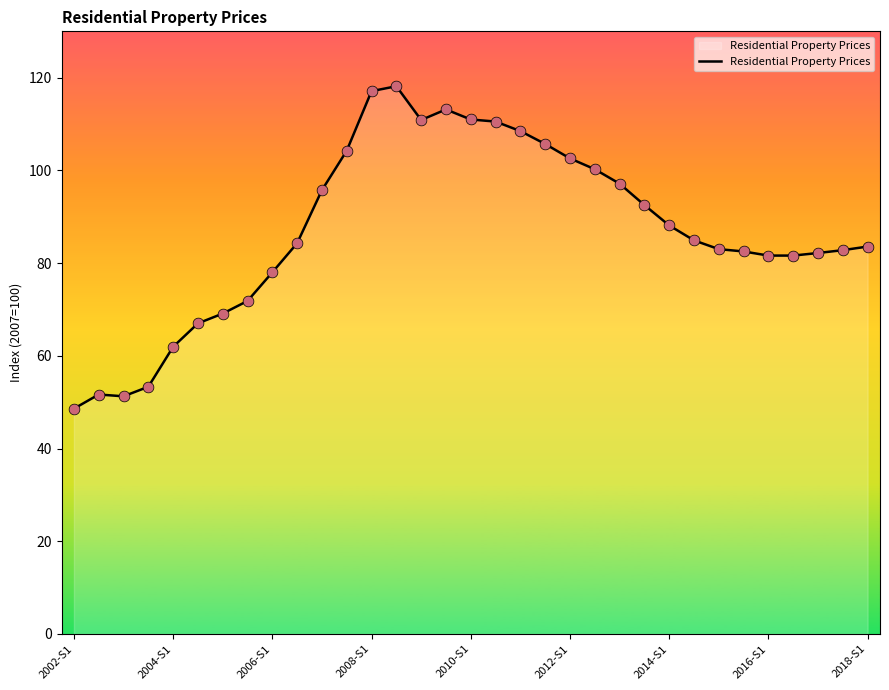

What is the maximum value shown in the chart?

118.2